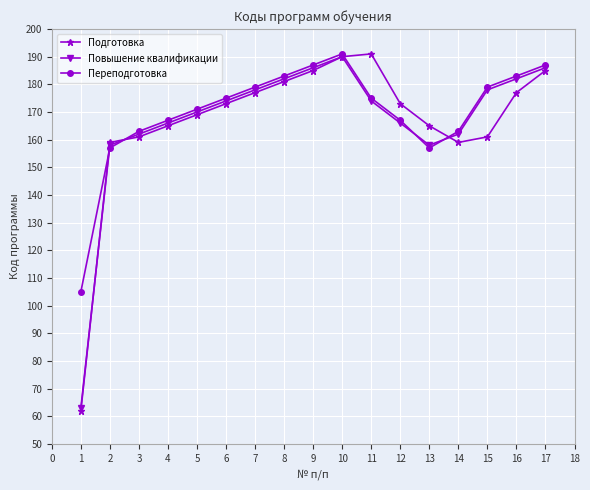

True or false: Переподготовка has more than 0 points higher than both neighbors.

True